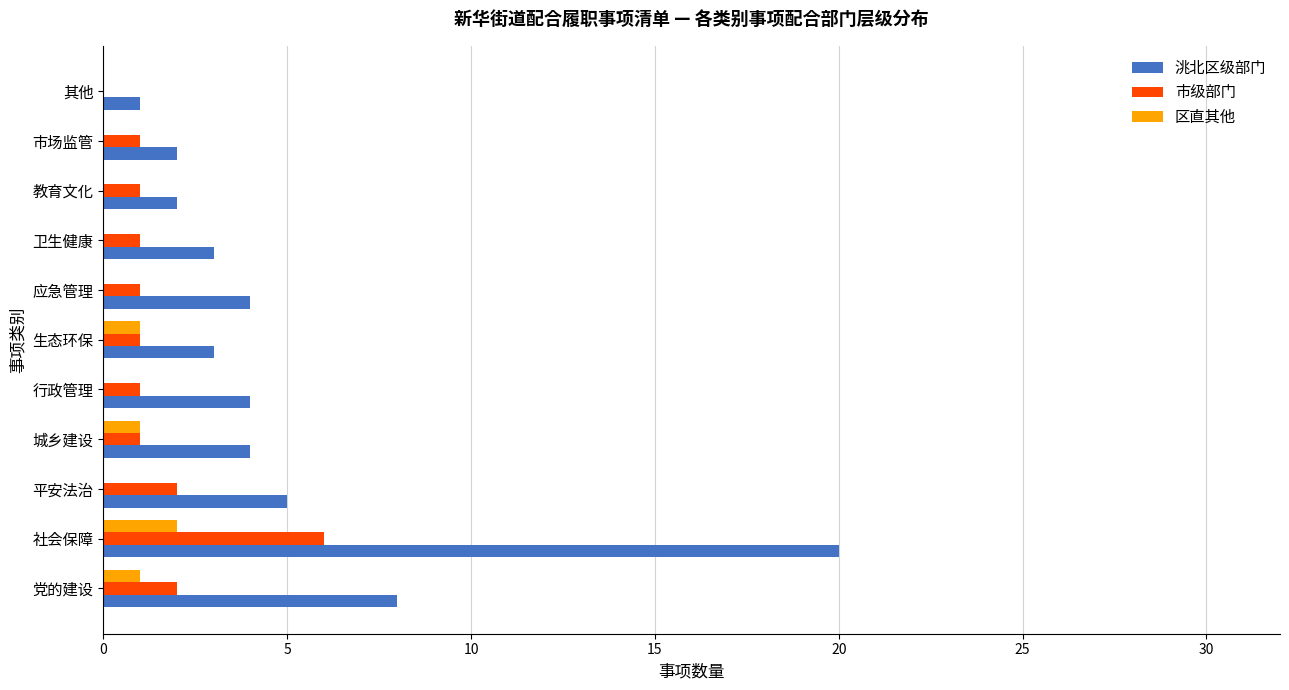

Count the 市级部门 values in the range 1 to 2.

9